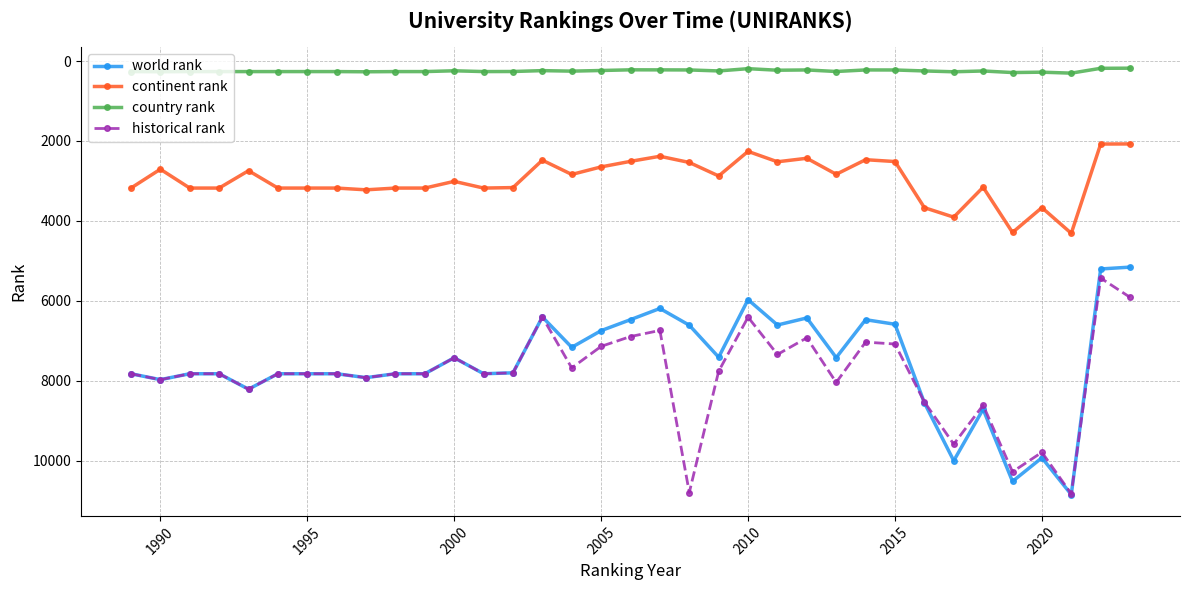

True or false: country rank has more than 0 interior local peaks.

True